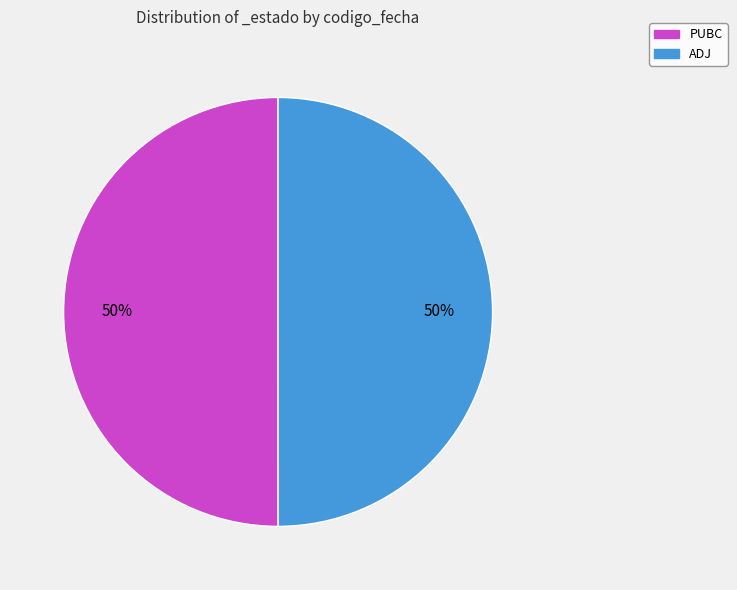

Approximately how many times larger is the value at PUBC compared to ADJ?

1.0